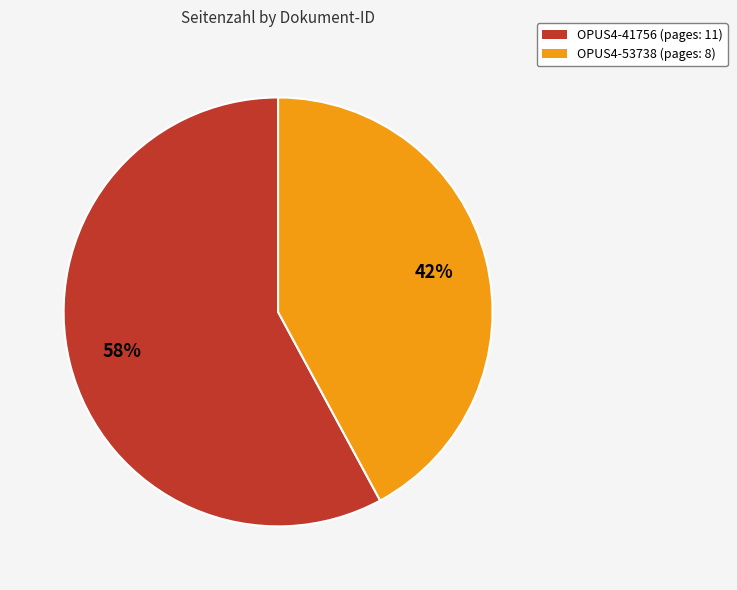

Does OPUS4-53738 represent more than half of the total?

No